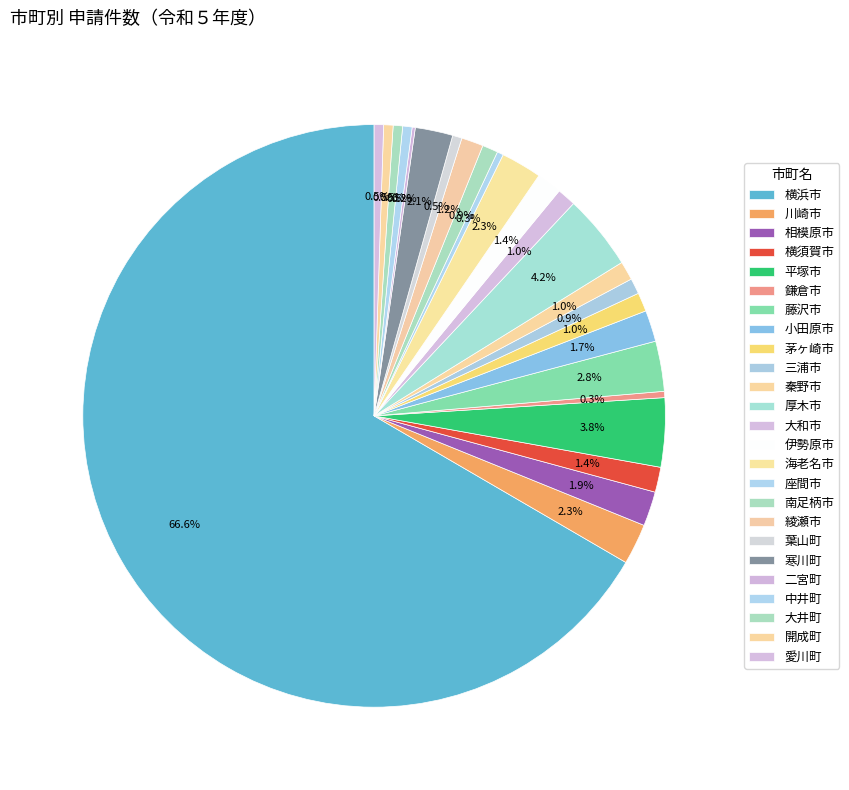

Is it true that 平塚市 is 11% of the pie?

False